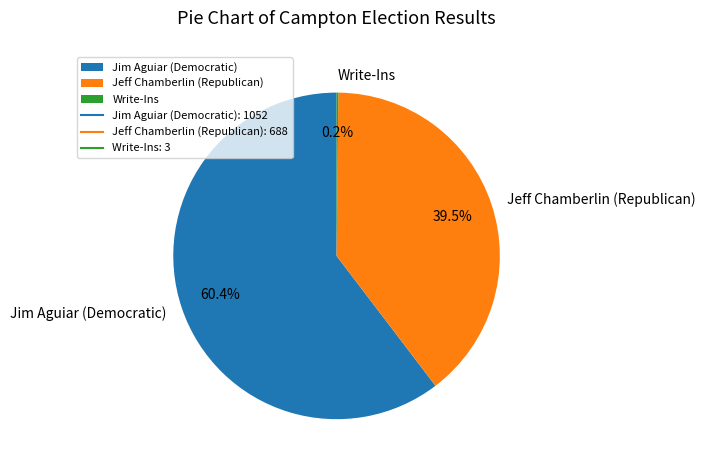

Which has a higher value, Jim Aguiar (Democratic) or Jeff Chamberlin (Republican)?

Jim Aguiar (Democratic)